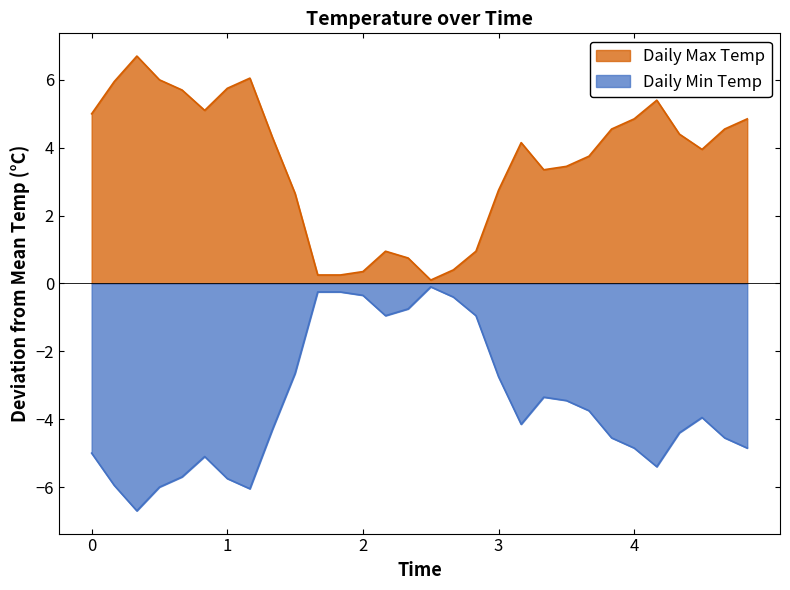

List the series in order of their overall mean, lowest first.

Daily Min Temp, Daily Max Temp